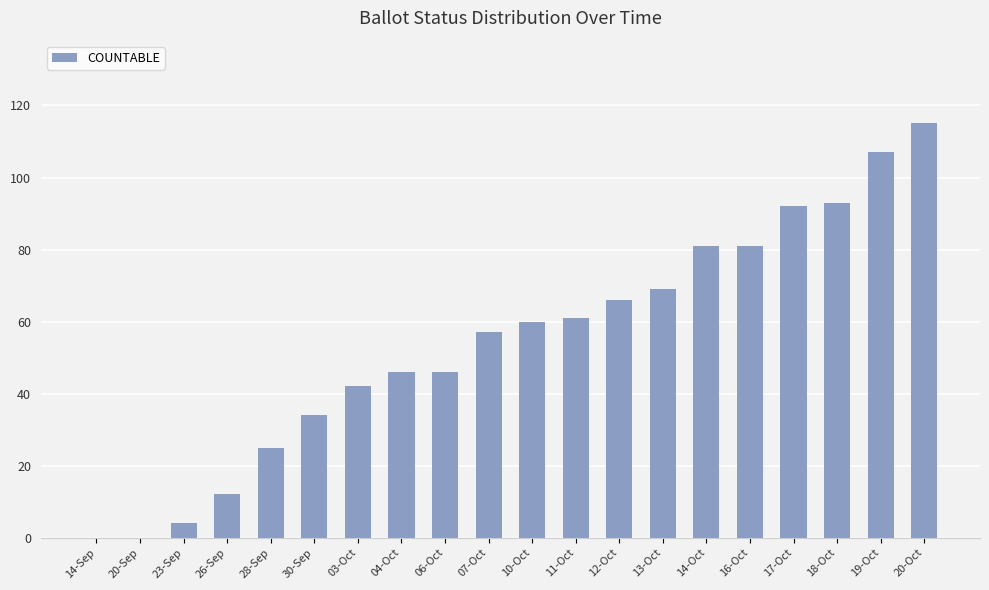

Reading right to left, what are all the values shown in this chart?

20-Oct=115	19-Oct=107	18-Oct=93	17-Oct=92	16-Oct=81	14-Oct=81	13-Oct=69	12-Oct=66	11-Oct=61	10-Oct=60	07-Oct=57	06-Oct=46	04-Oct=46	03-Oct=42	30-Sep=34	28-Sep=25	26-Sep=12	23-Sep=4	20-Sep=0	14-Sep=0